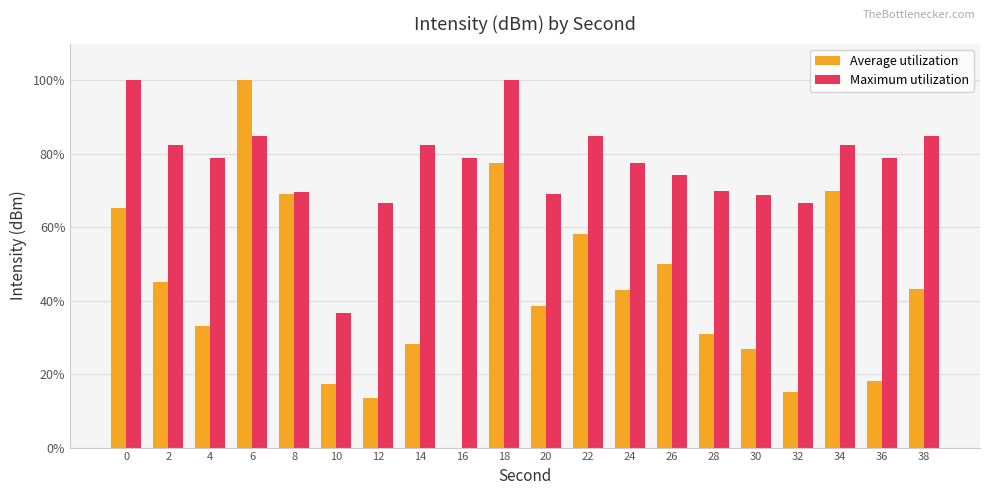

What are all the series names shown in the legend?

Average utilization, Maximum utilization